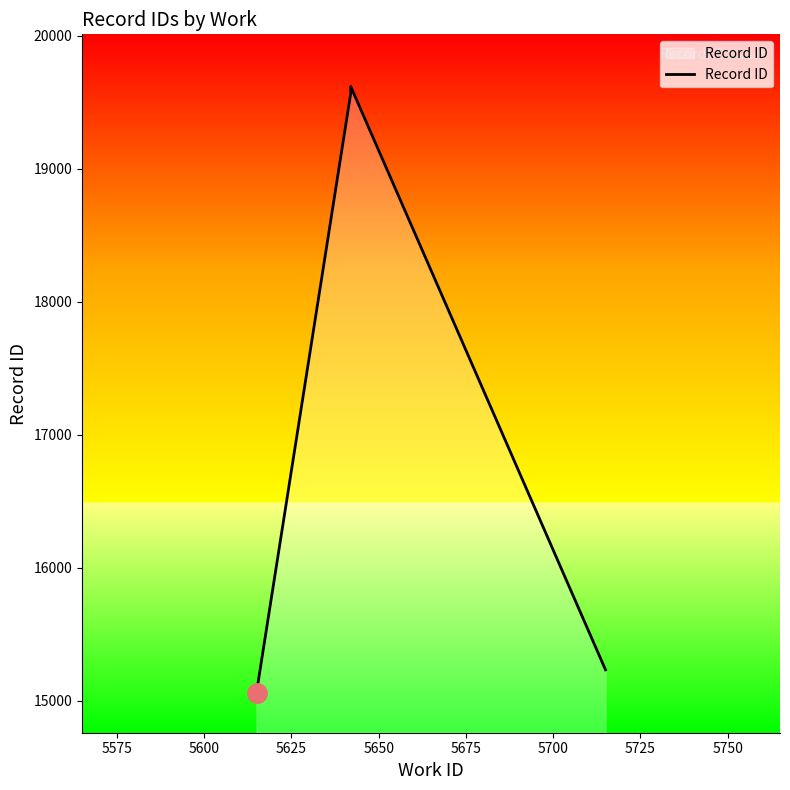

What is the maximum value shown in the chart?

19620